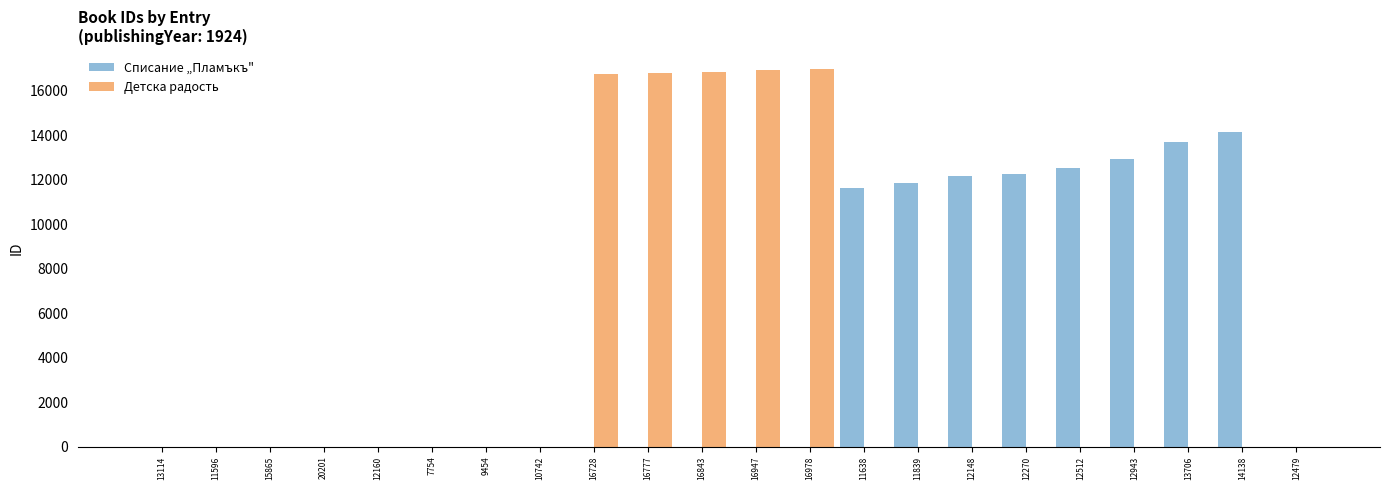

What are all the series names shown in the legend?

Списание „Пламъкъ", Детска радость